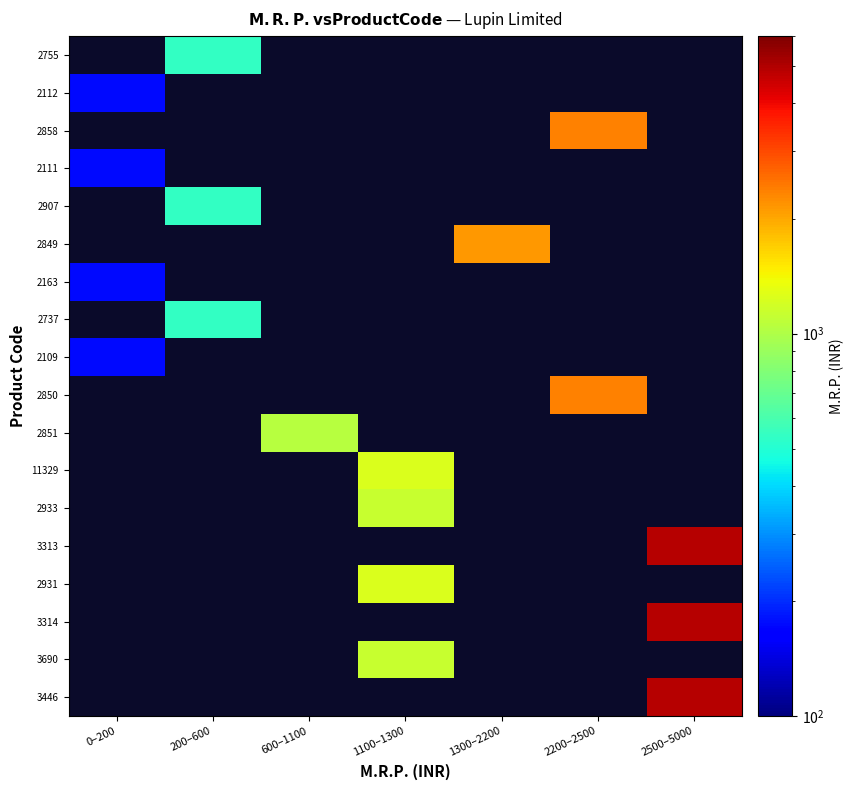

Between 0–200 and 2500–5000, which is larger?

2500–5000